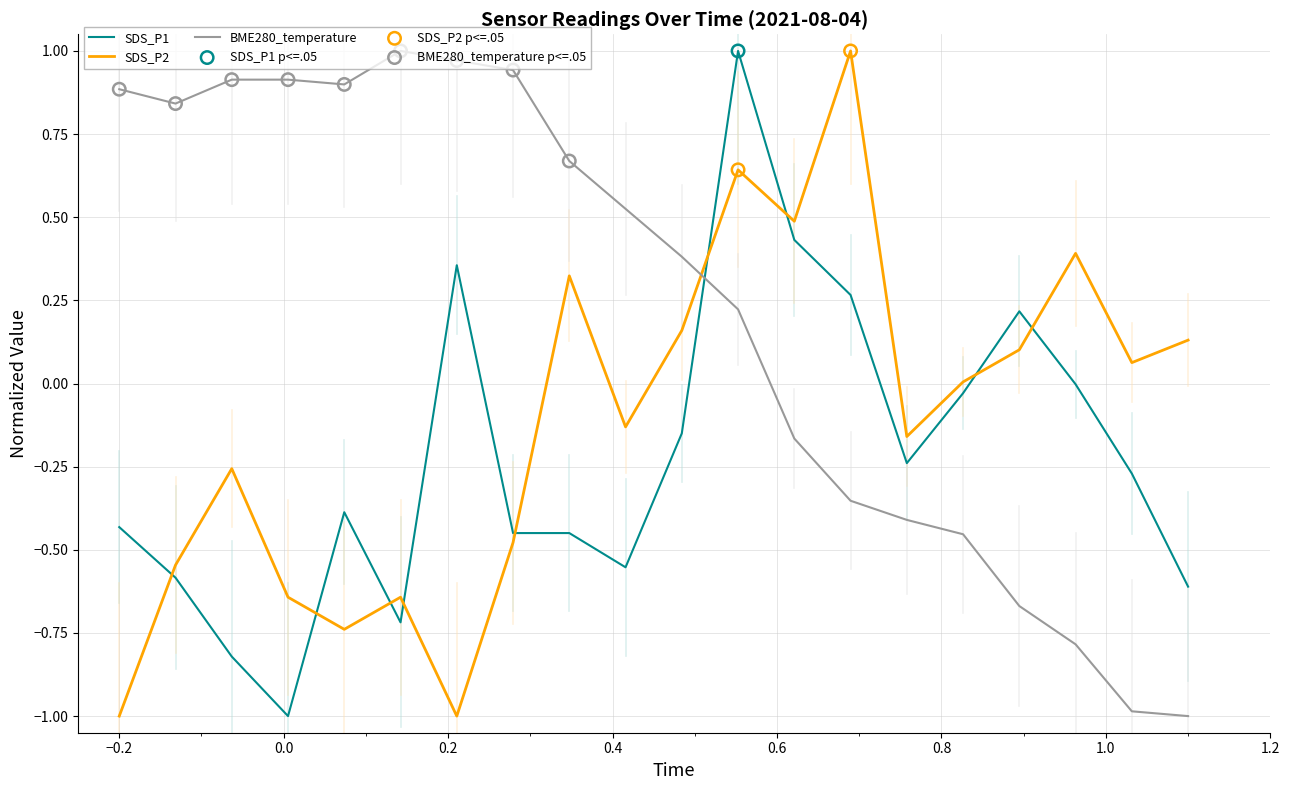

What is the minimum value for SDS_P1?

-1.0